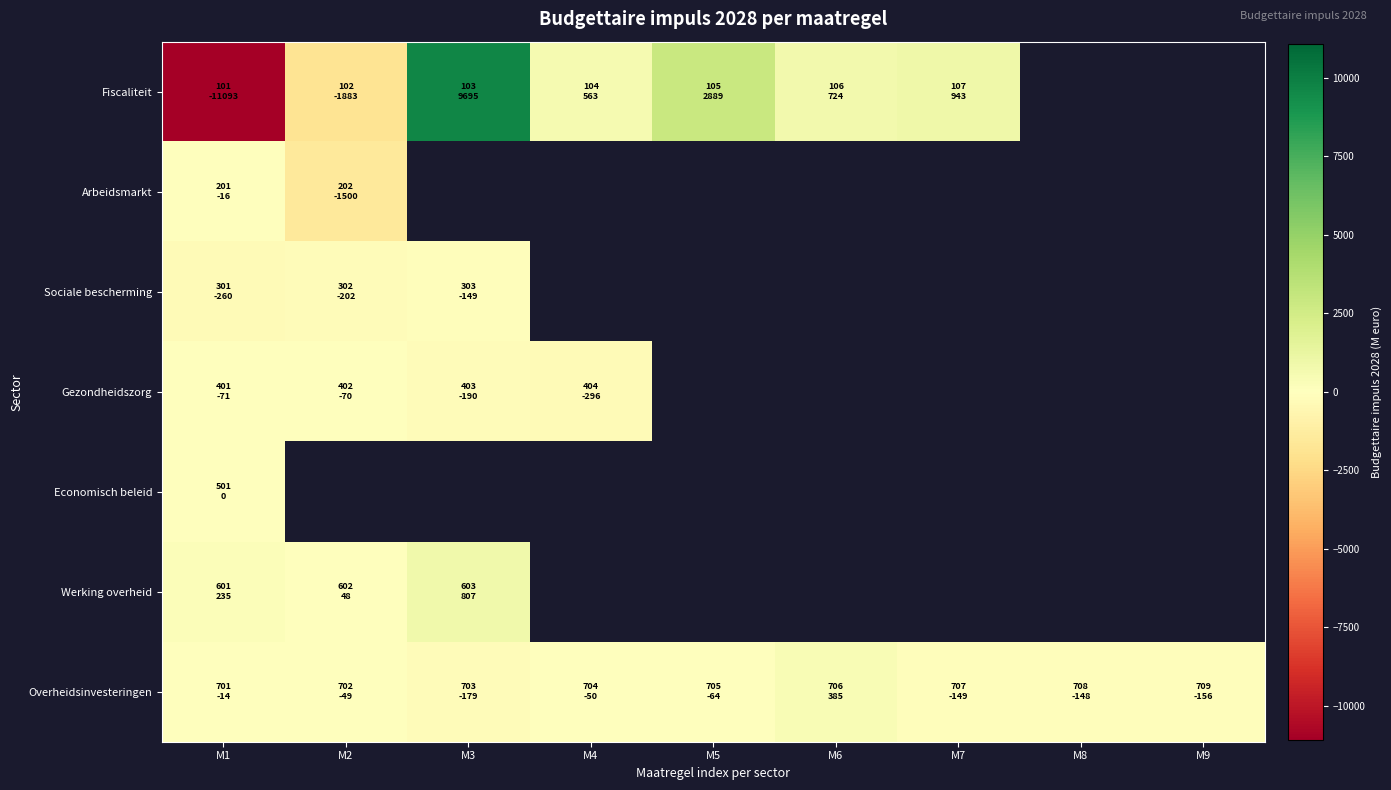

What is the minimum value shown in the chart?

-11093.0